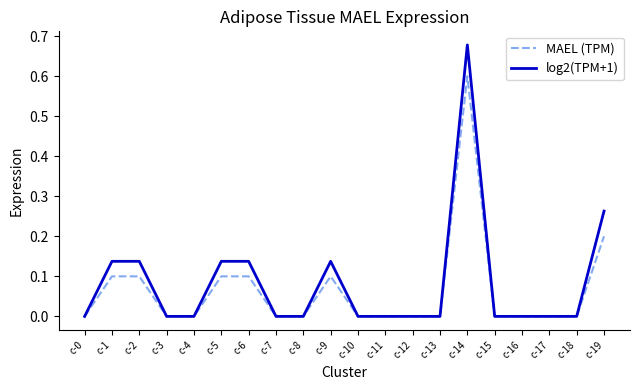

Rank the series by their maximum value, from highest to lowest.

log2(TPM+1), MAEL (TPM)